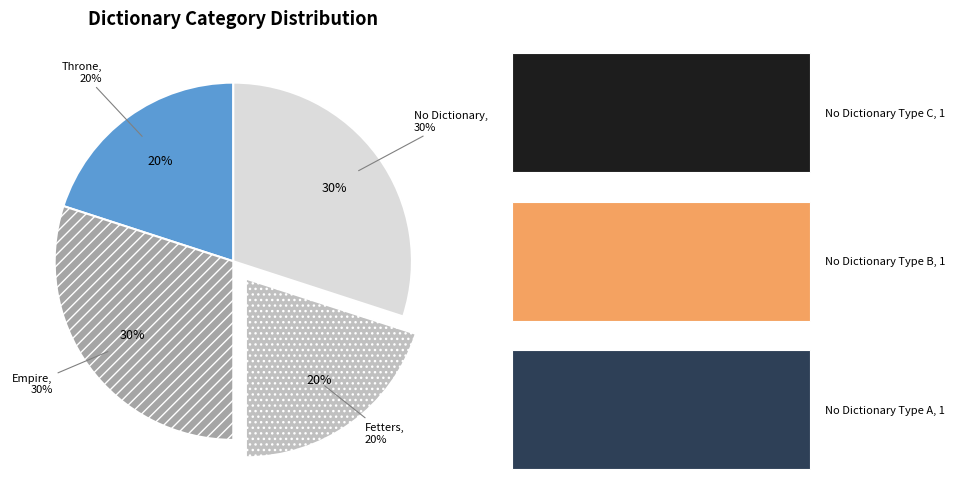

Count the number of slices in the pie.

4